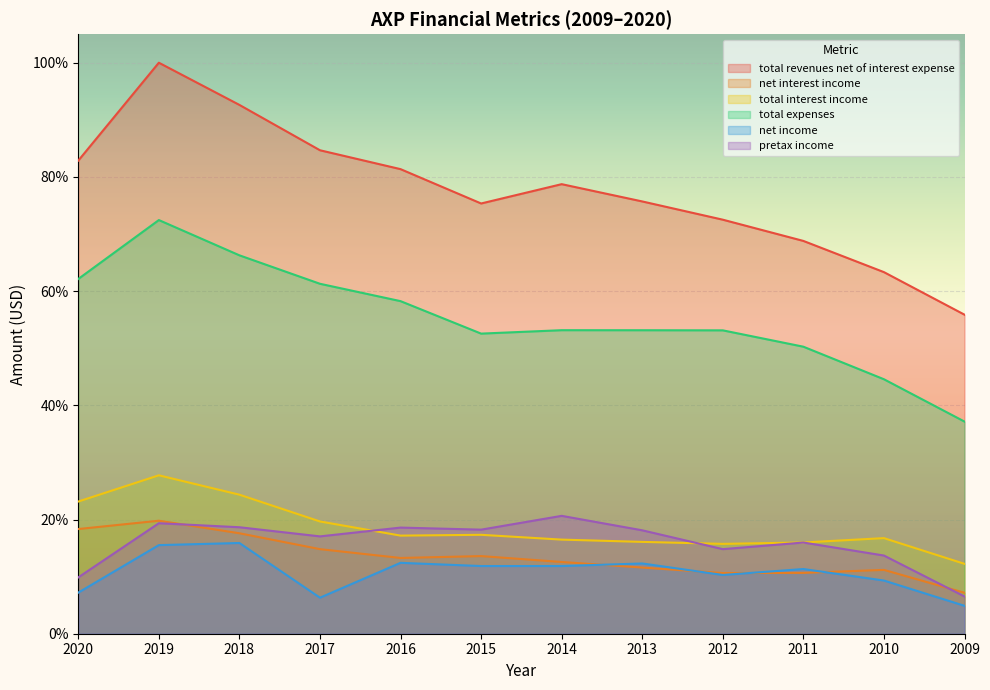

What is the average value of the net income series?

10.8